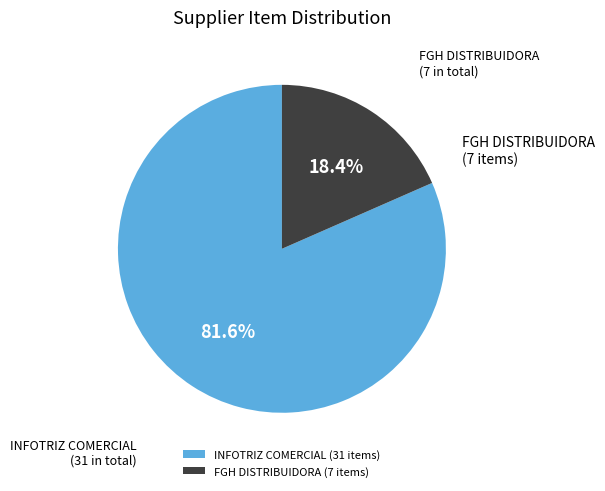

Does INFOTRIZ COMERCIAL (31 items) account for over 50% of the chart?

Yes